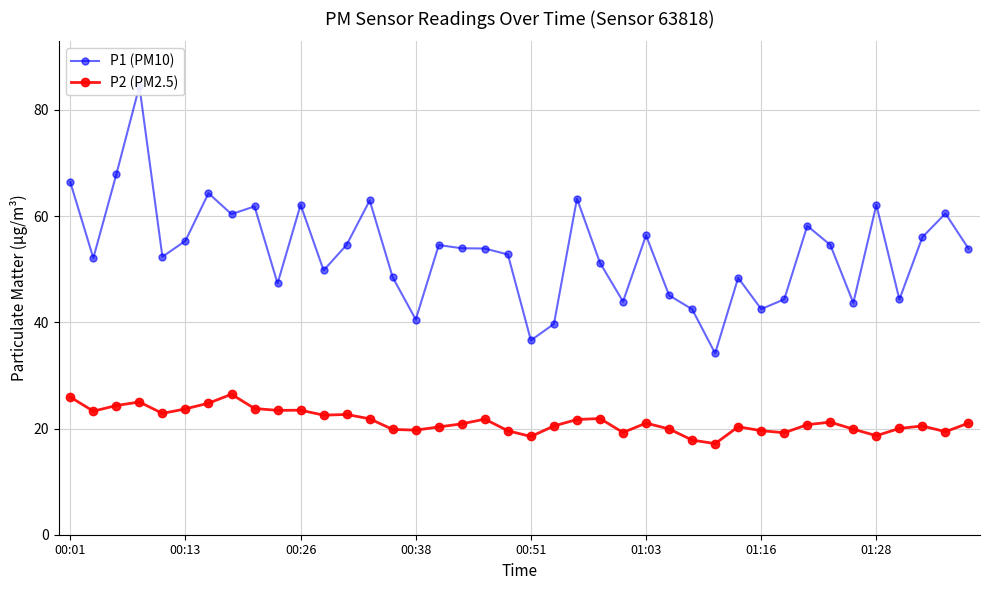

The P1 (PM10) series shows 51.2 at 23. True or false?

True